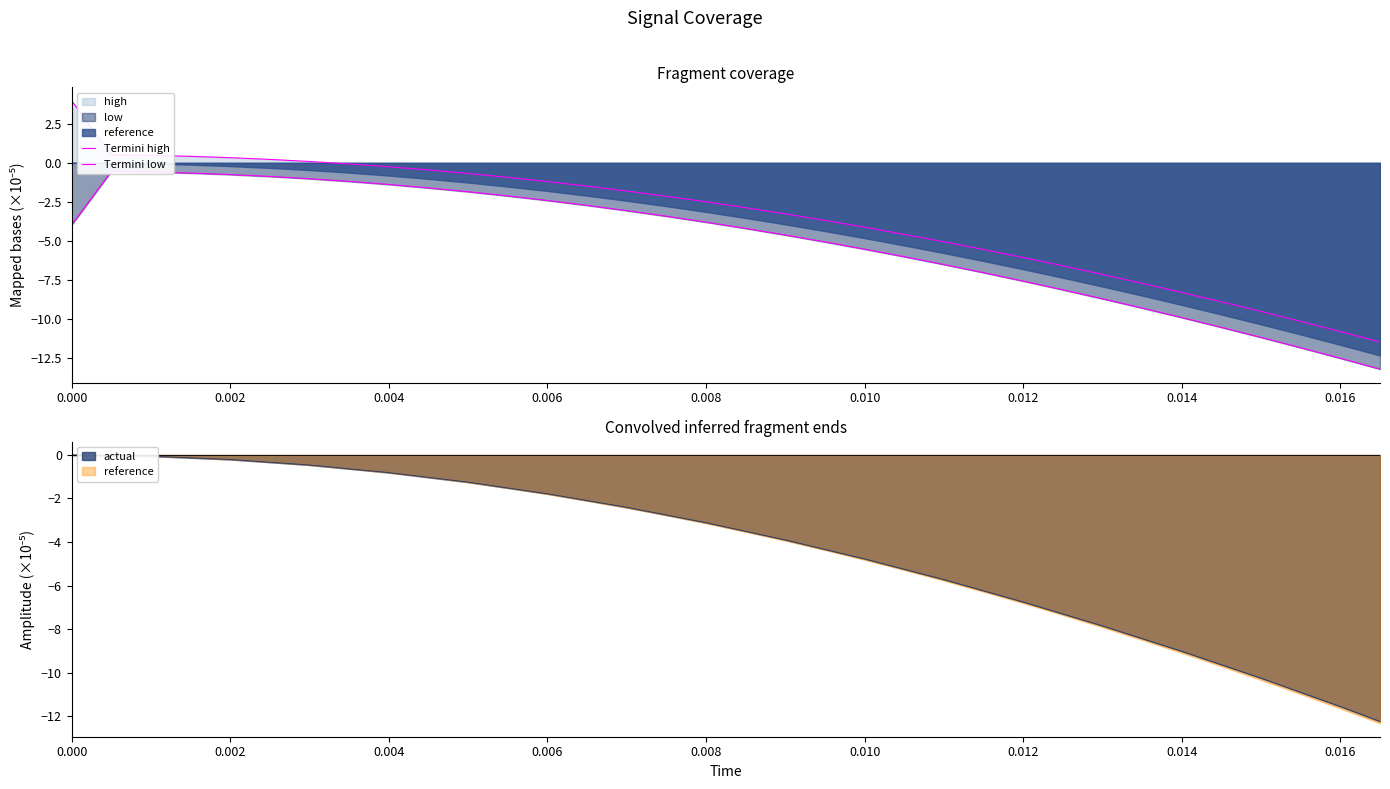

What is the difference between the maximum and minimum values in the Termini low series?

12.7